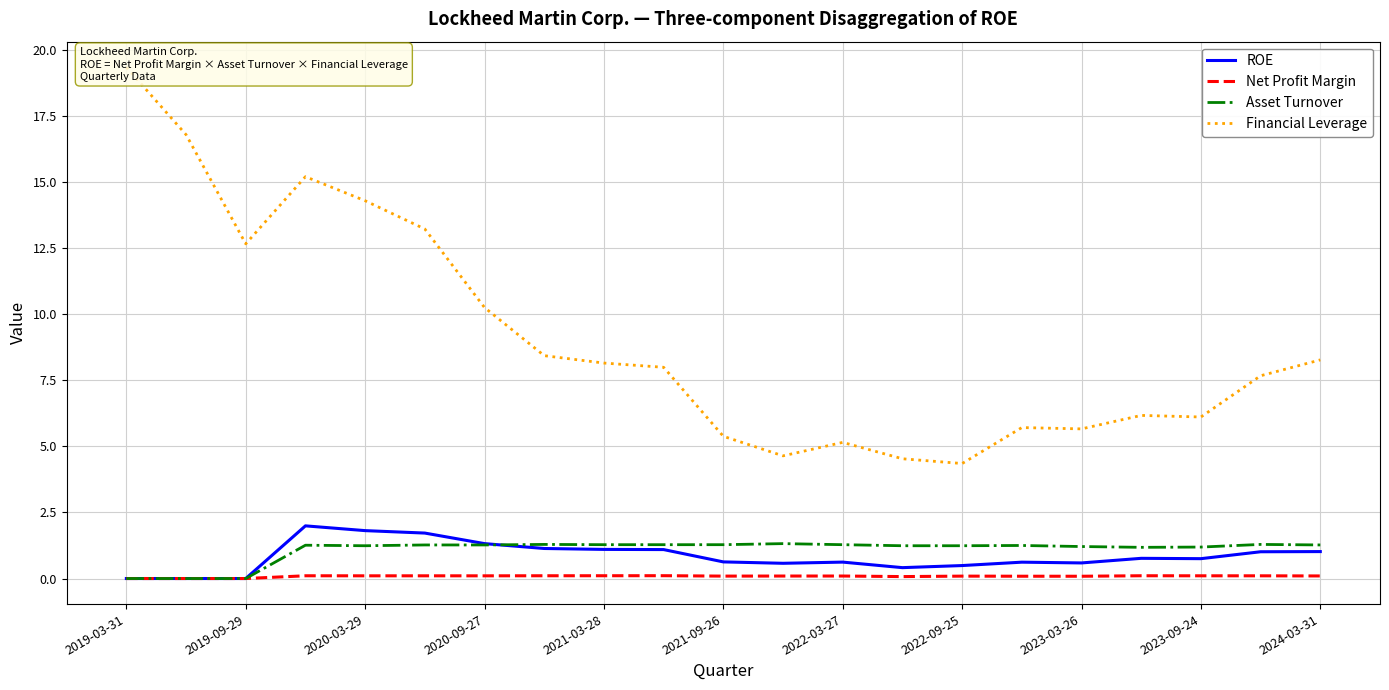

How many interior local valleys does the Net Profit Margin series have?

5